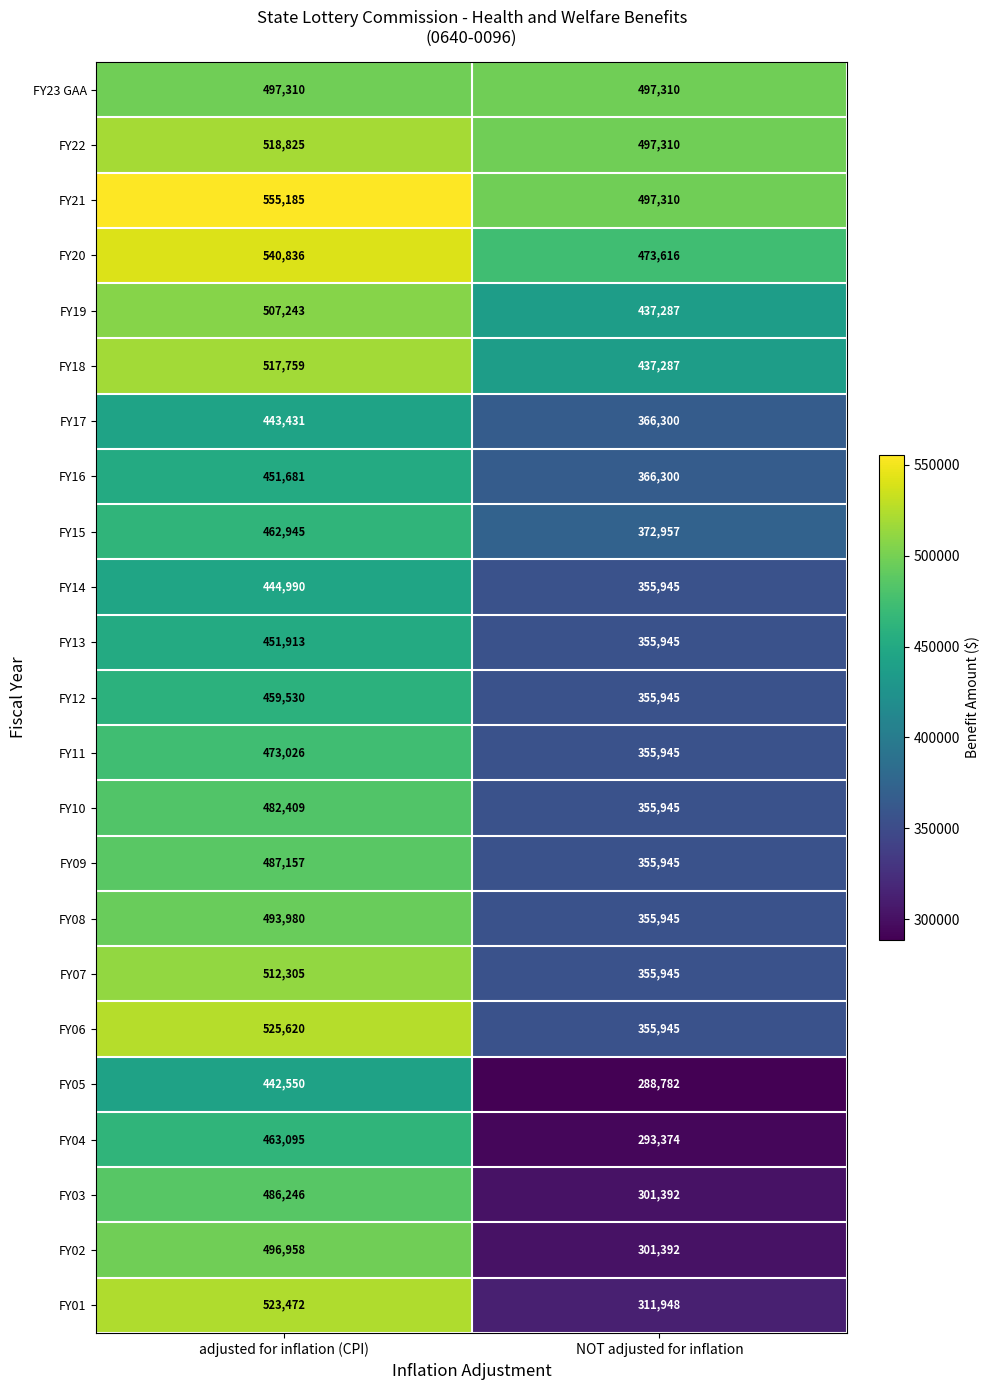

What is the total value across all series at NOT adjusted for inflation?

8646070